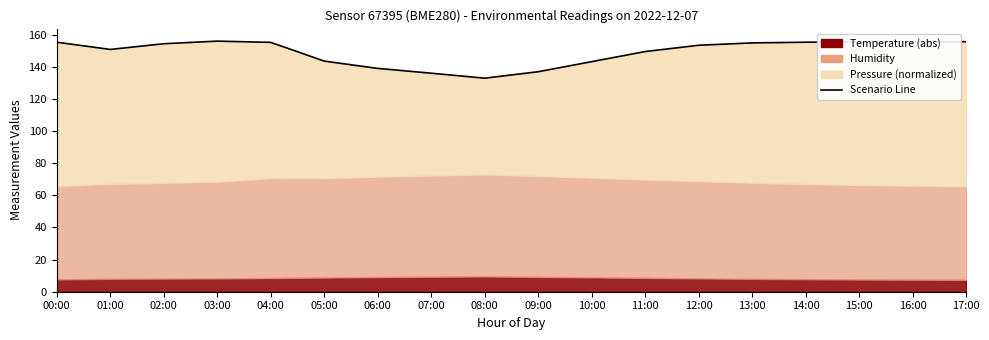

List the labels in order of value, smallest first.

08:00, 07:00, 09:00, 06:00, 10:00, 05:00, 11:00, 01:00, 12:00, 02:00, 13:00, 04:00, 14:00, 00:00, 15:00, 16:00, 17:00, 03:00